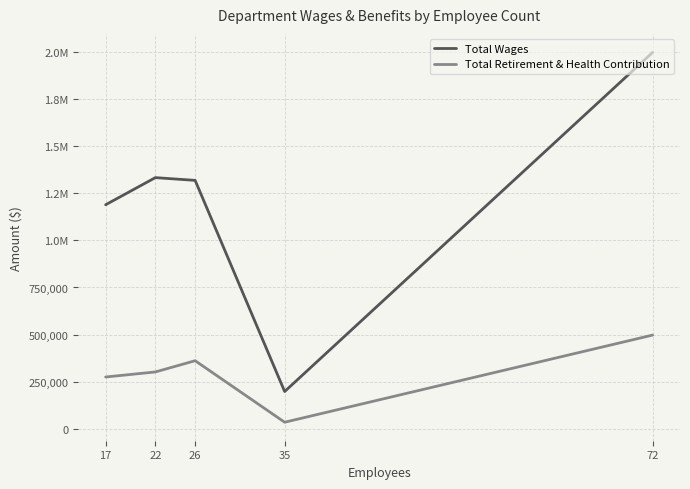

At which label does Total Wages reach its minimum?

35